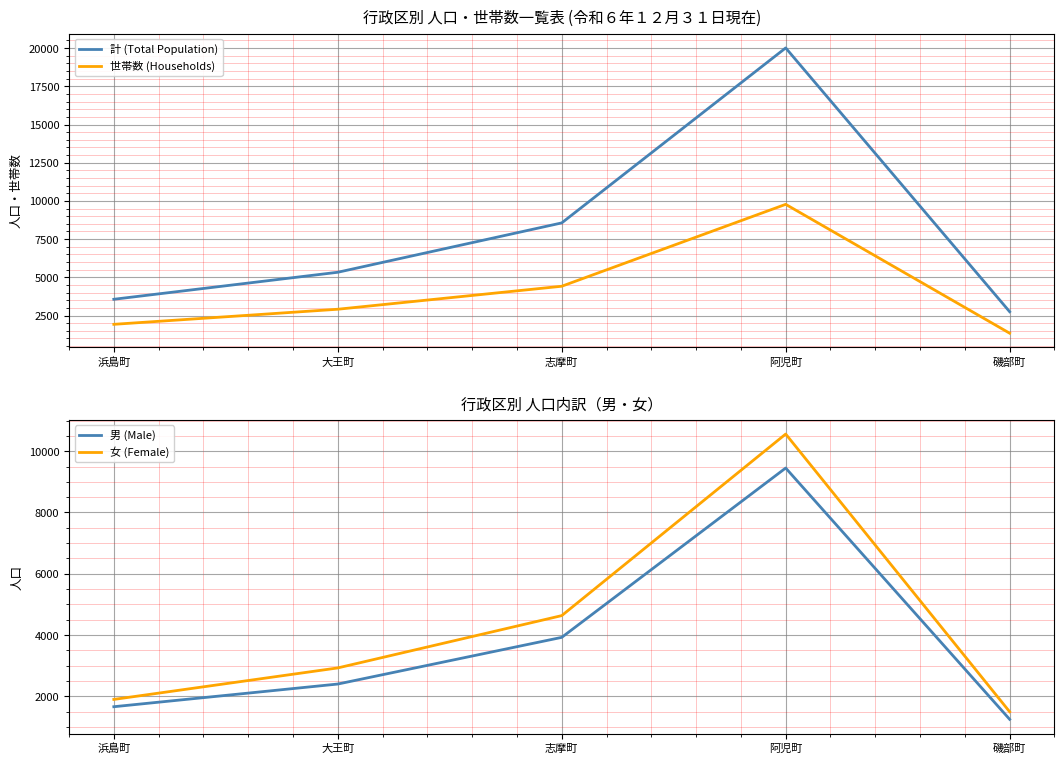

How many data points in 男 (Male) are less than 2402?

2